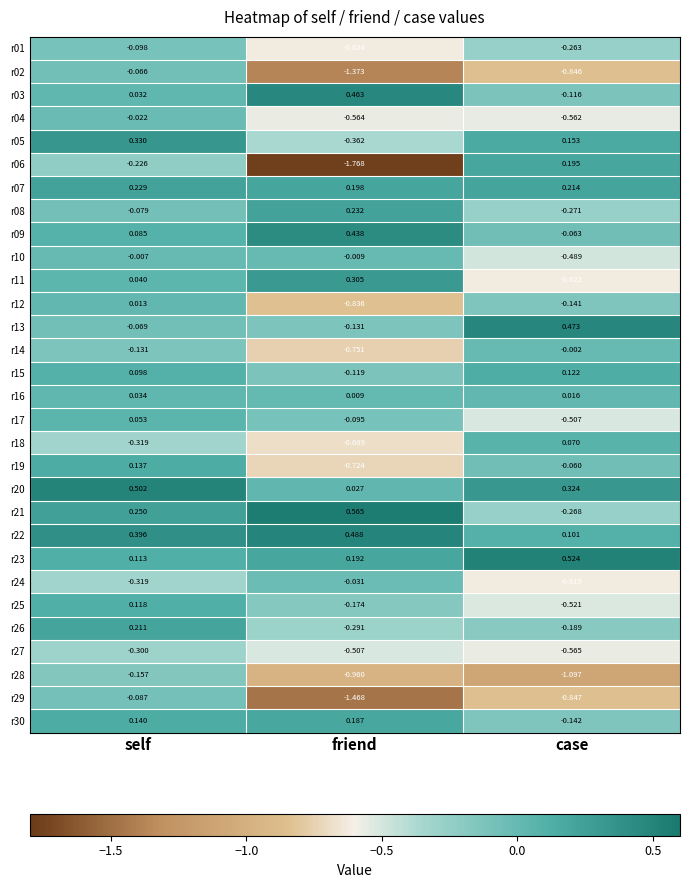

Where is r15 nearest to the value 0?

self